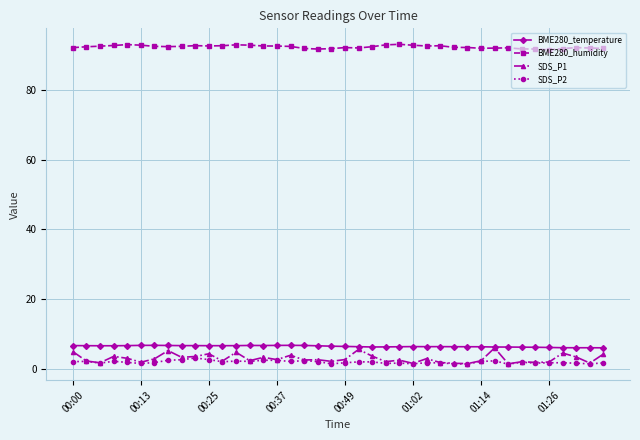

True or false: BME280_temperature and SDS_P2 cross at least once.

False